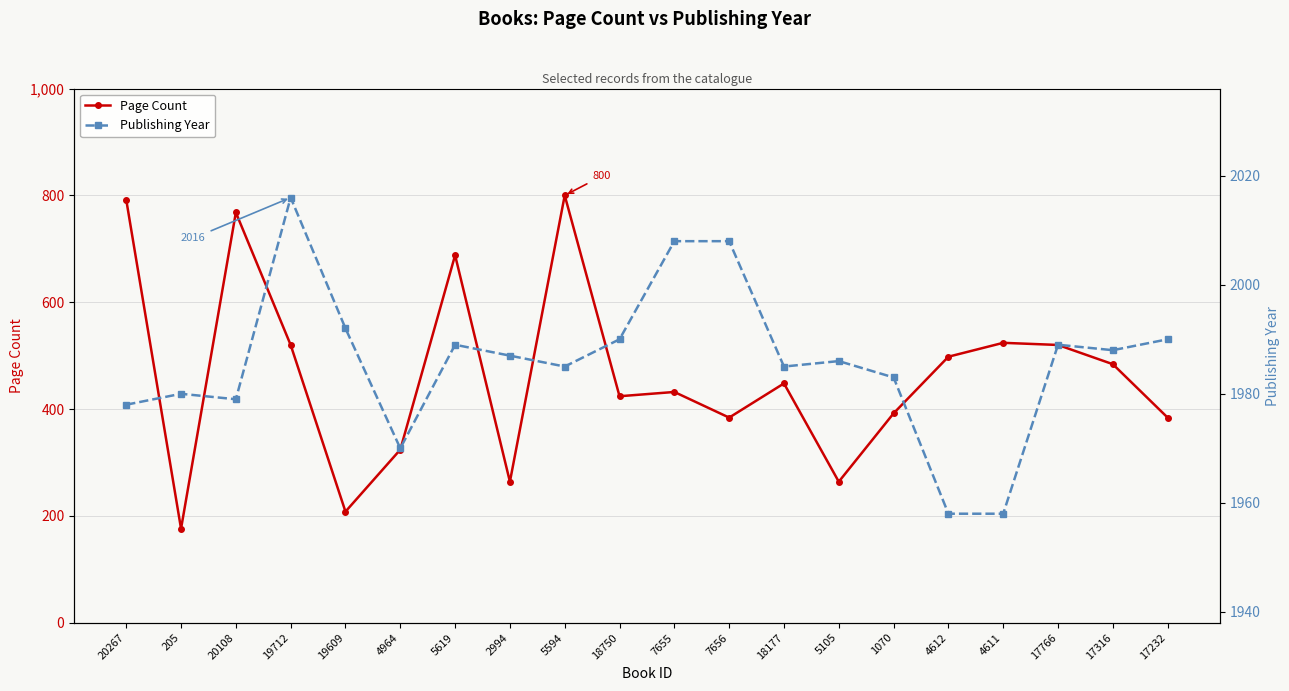

Which series has the largest range (max minus min)?

Page Count